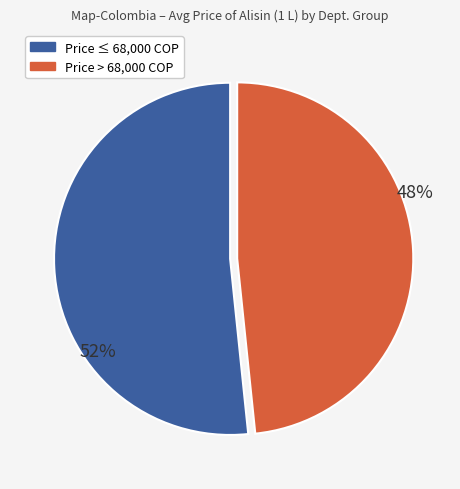

Is there any slice that represents more than half of the pie?

Yes